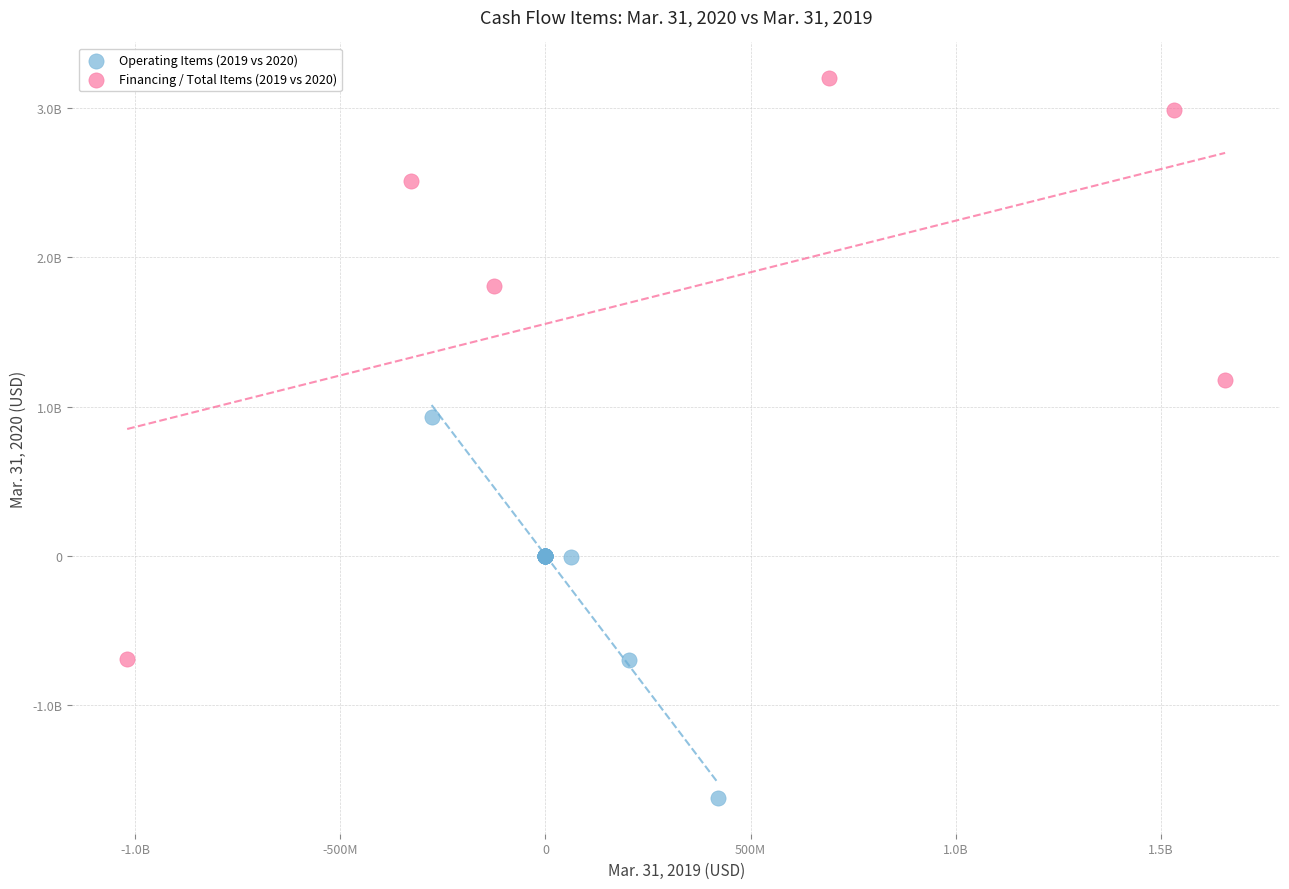

What are all the series names shown in the legend?

Operating Items (2019 vs 2020), Financing / Total Items (2019 vs 2020)